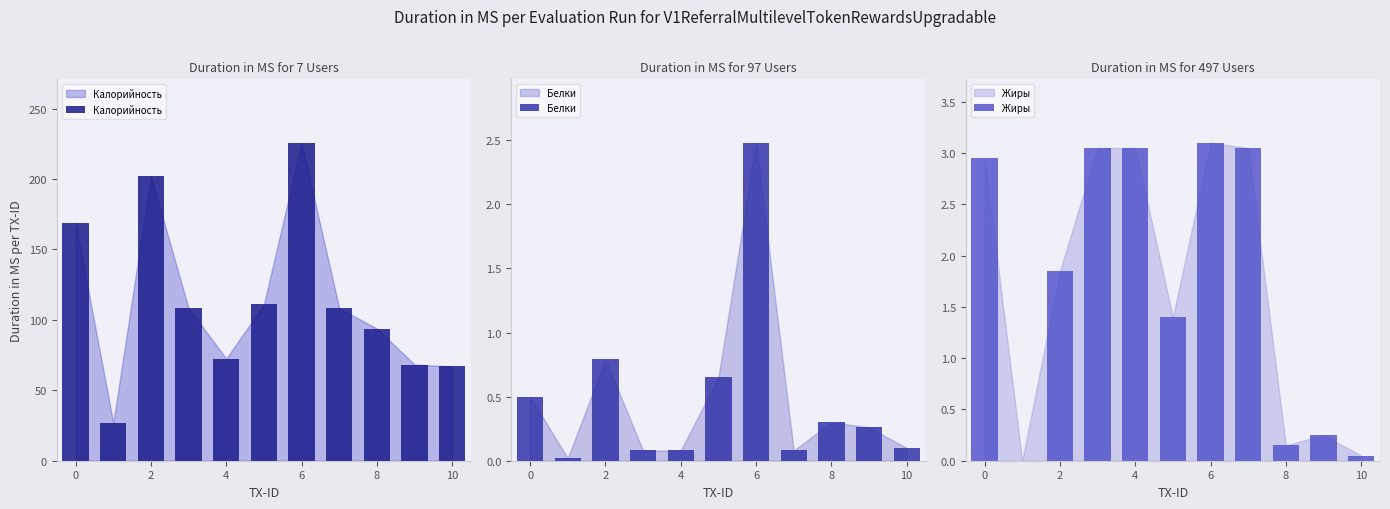

What is the difference between the maximum and minimum values in the Белки series?

2.5